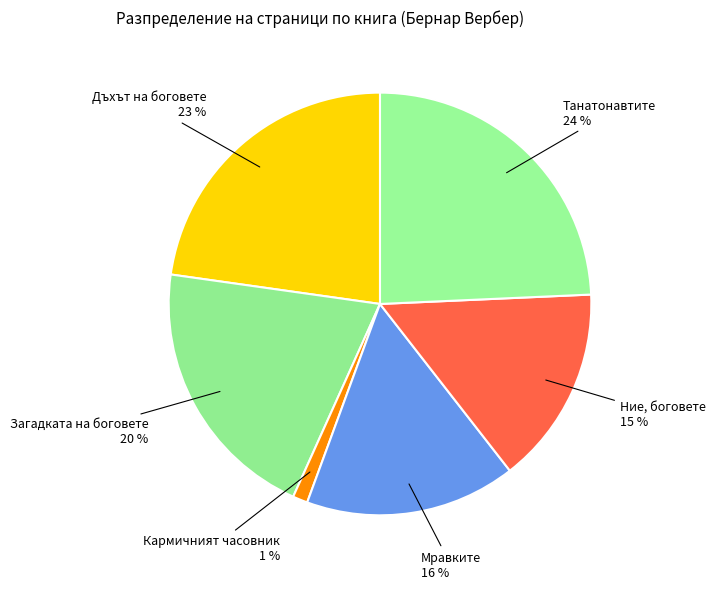

How many slices are in this pie chart?

6